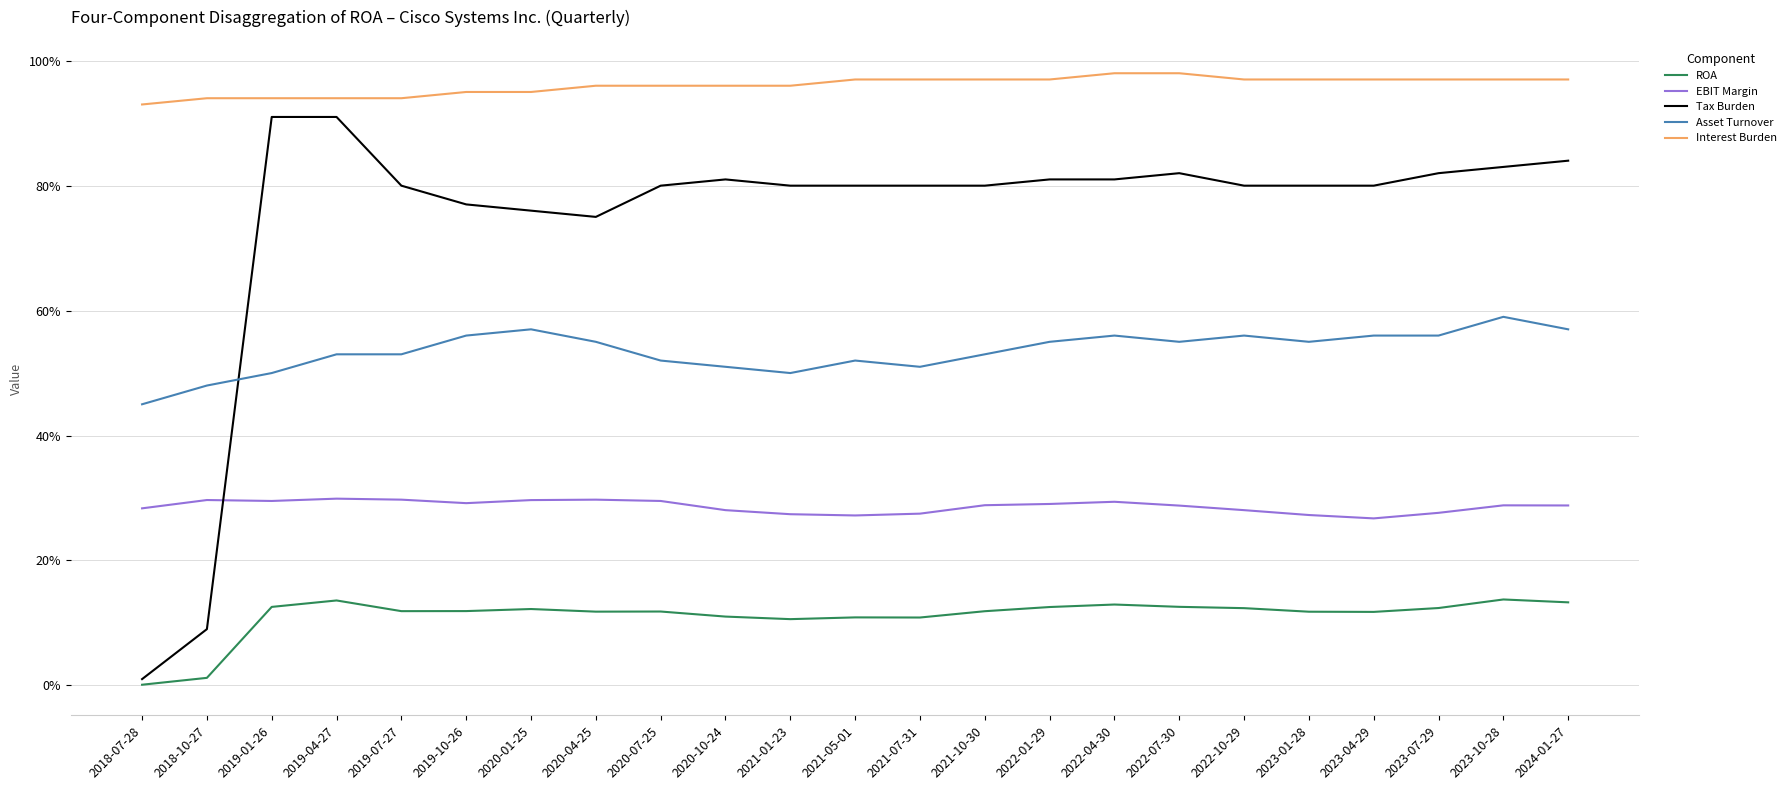

True or false: Interest Burden and ROA intersect in this chart.

False